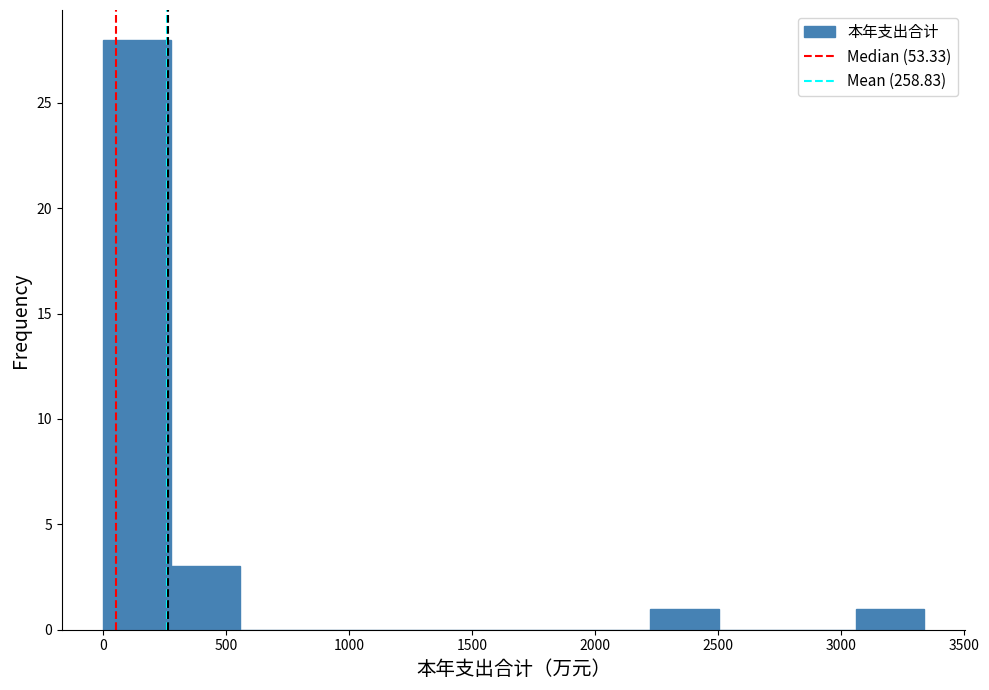

Which range on the x-axis has the tallest bar?

0 to 300